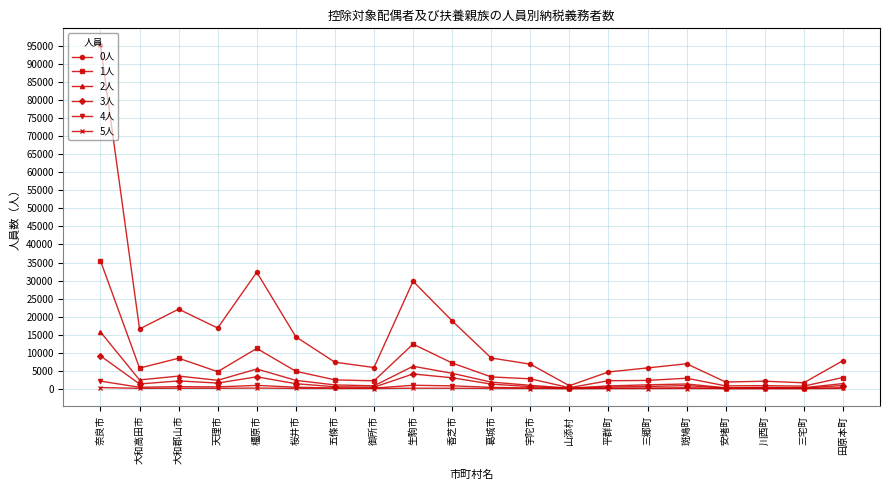

Which series has the largest range (max minus min)?

0人